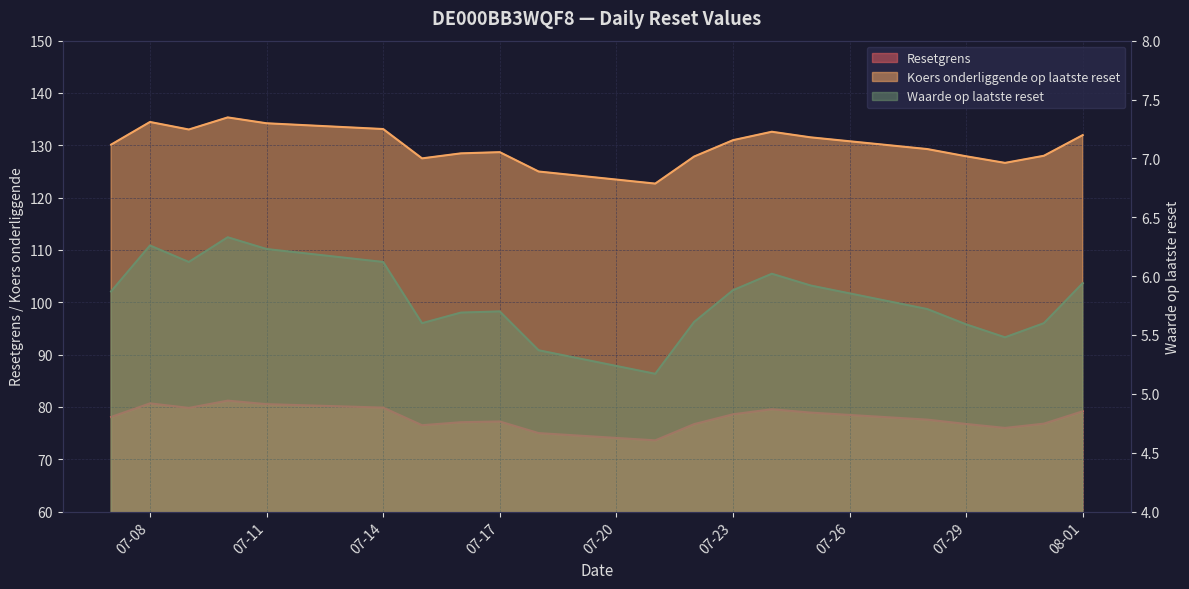

What position from the left is 2025-07-09?

3